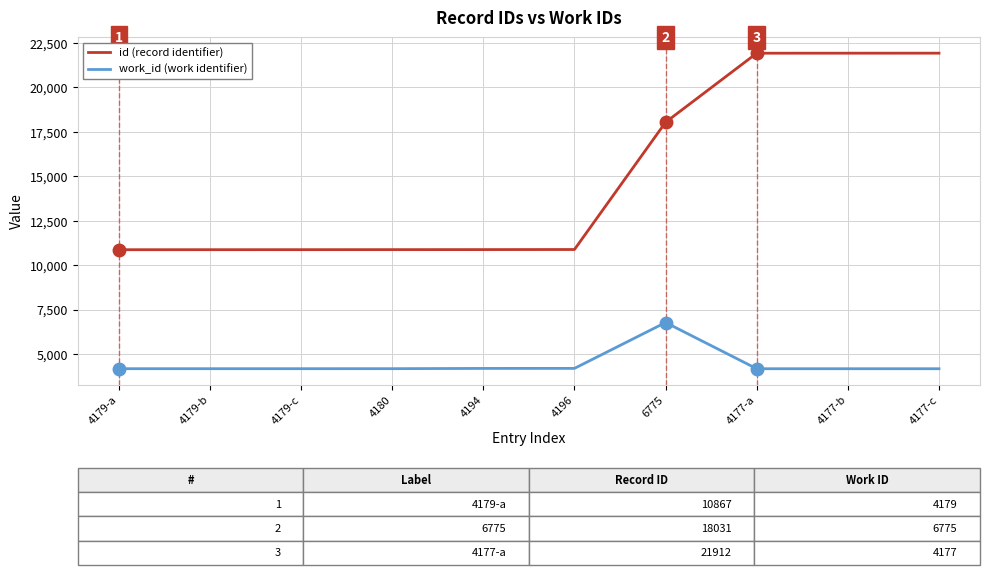

What is the total value across all series at 4177-c?

26091